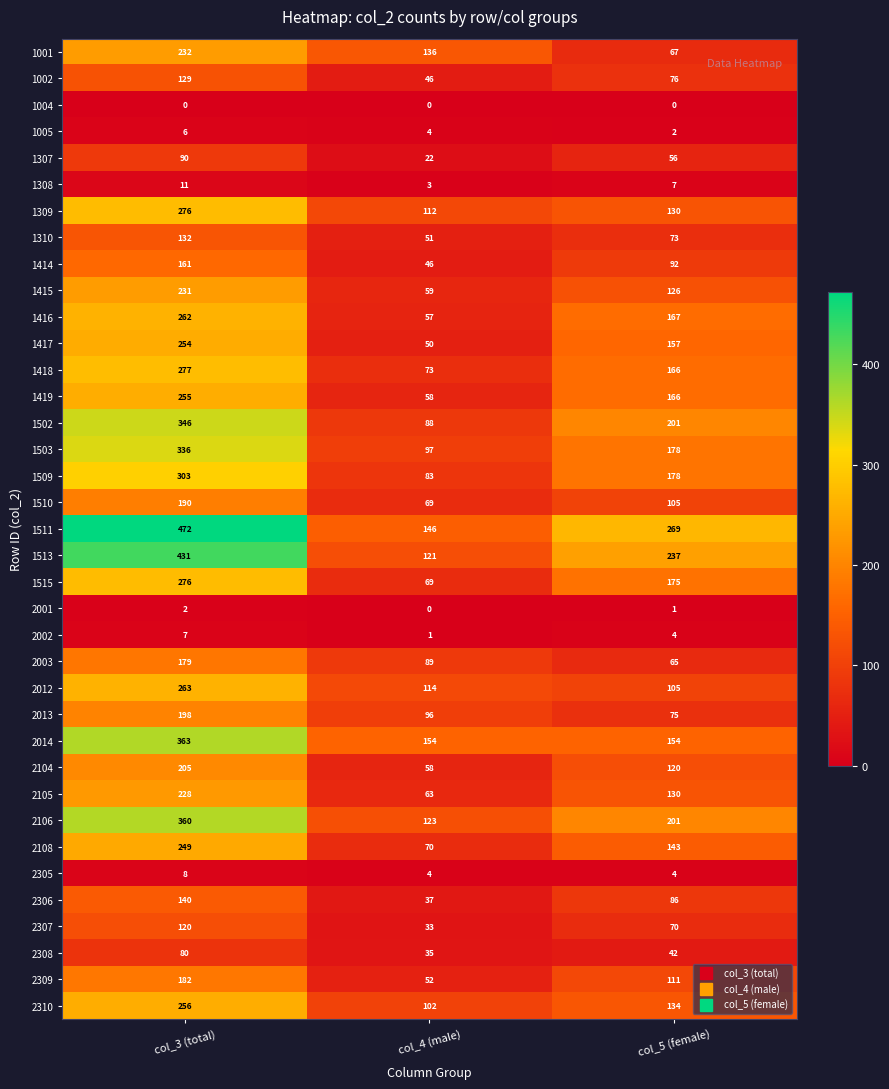

What is the average value of the 1414 series?

100